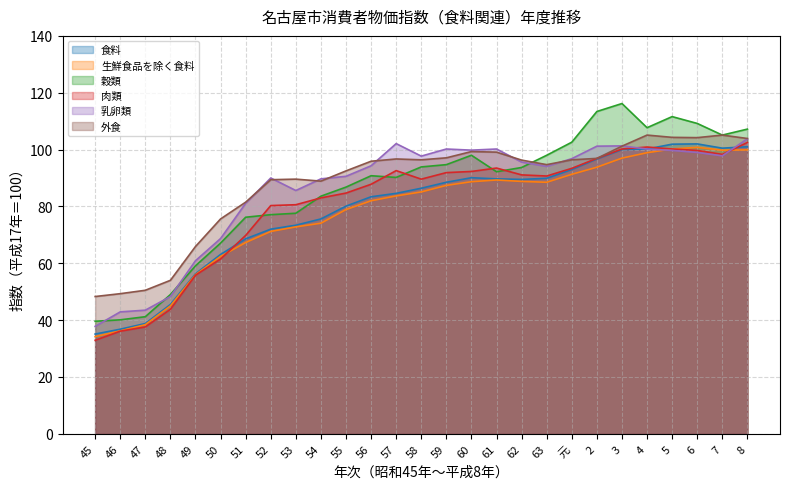

After their last crossing, which series has the higher values: 乳卵類 or 食料?

乳卵類